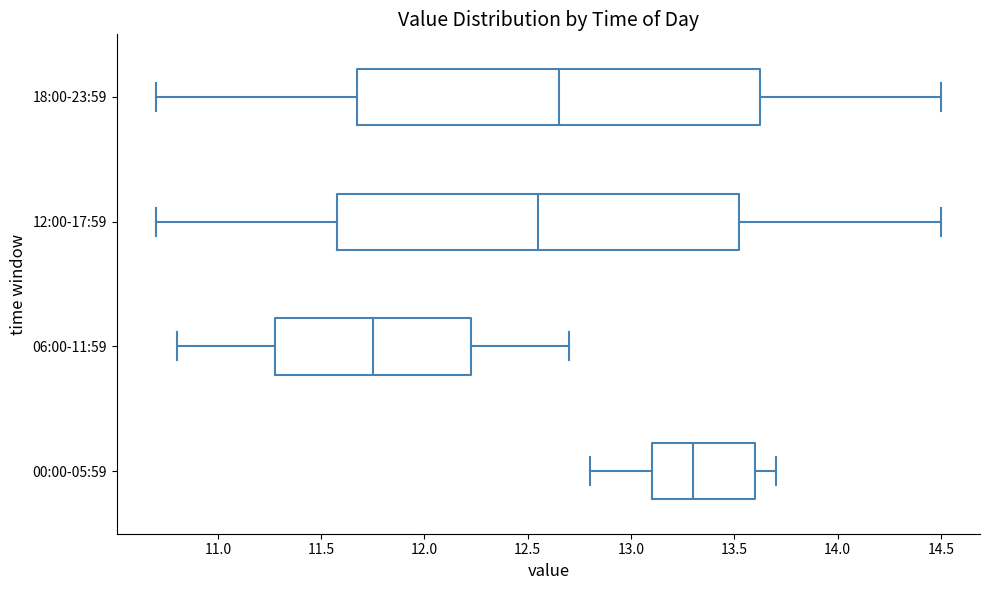

Reading bottom to top, read every box against the x-axis: the position of its median line, the range the box covers, and the ends of its whiskers. The values are not printed on the chart, so give them approximately, as read against the axis.

00:00-05:59: median 13.30, box 13.10 to 13.60, whiskers 12.80 to 13.70
06:00-11:59: median 11.75, box 11.30 to 12.25, whiskers 10.80 to 12.70
12:00-17:59: median 12.55, box 11.60 to 13.55, whiskers 10.70 to 14.50
18:00-23:59: median 12.65, box 11.70 to 13.65, whiskers 10.70 to 14.50